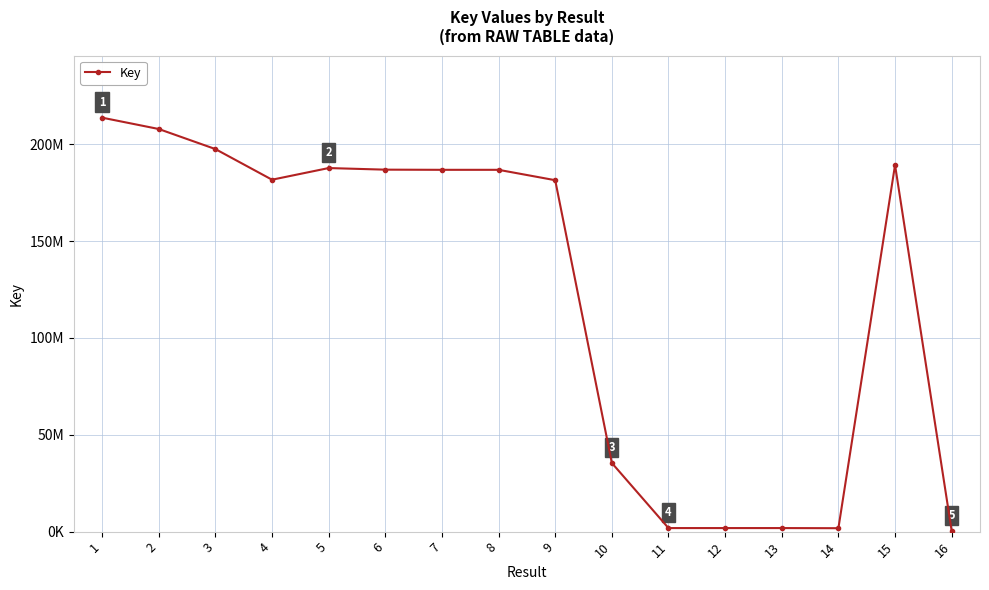

What is the value of the 11th point from the left?

1836483